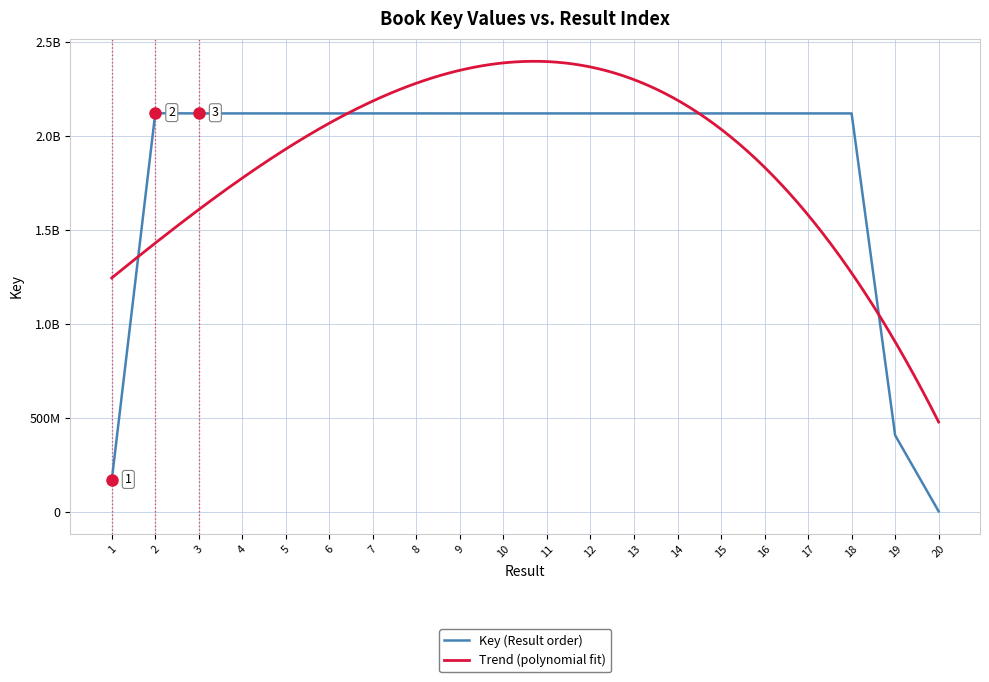

What is the sum of the values at 16 and 5?

4236289421